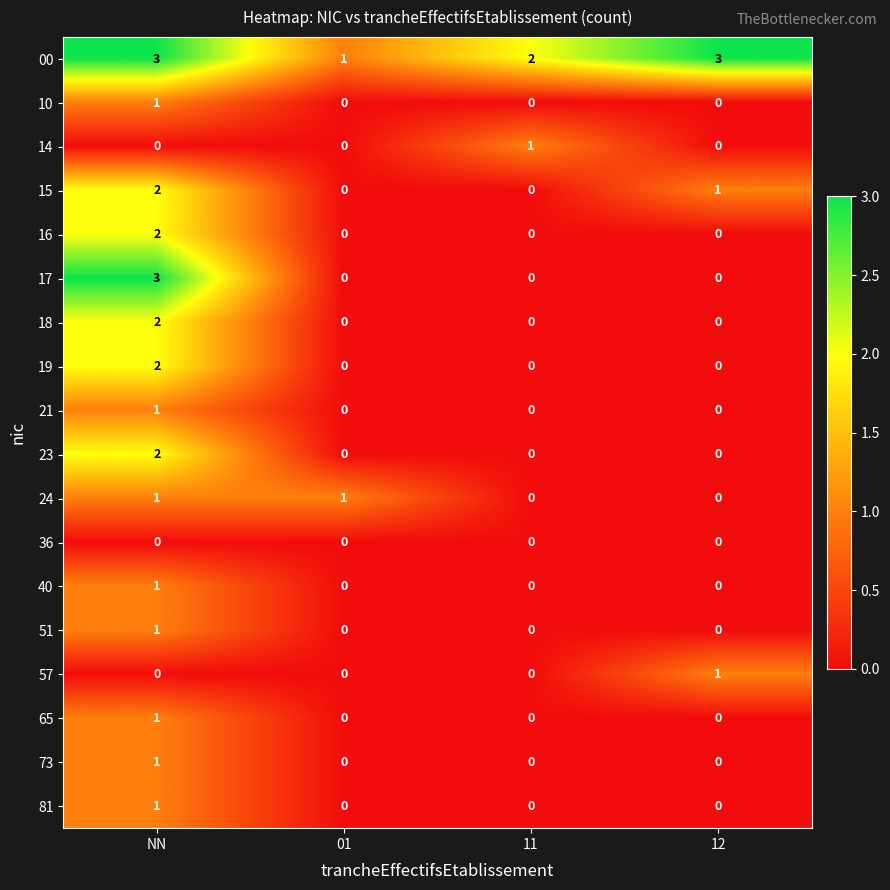

Which series changed the most between 01 and 12?

00